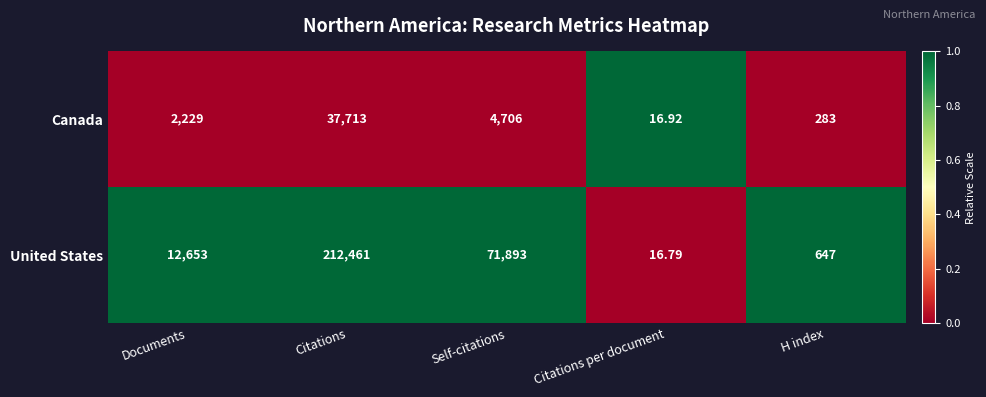

Where is Canada nearest to the value 18864?

Self-citations